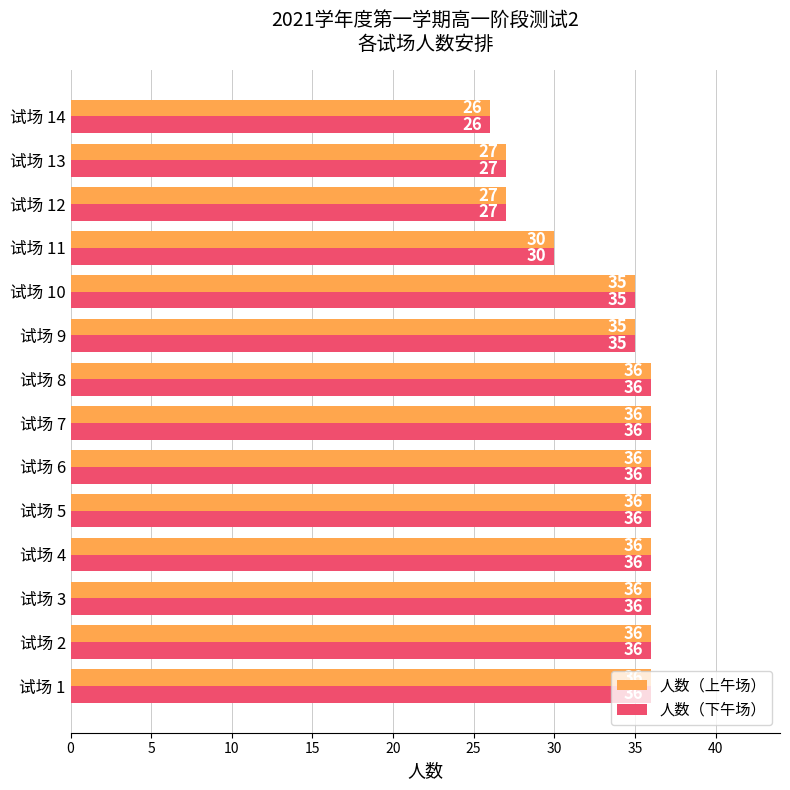

What is the sum of the 人数（下午场） values at 试场 1 and 试场 14?

62